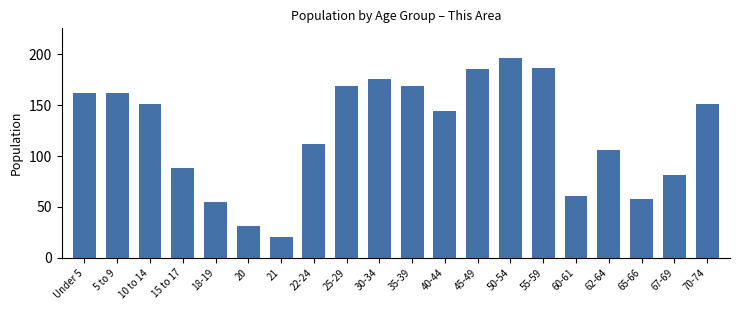

Reading right to left, transcribe all the data shown in this chart.

151	81	58	106	61	186	196	185	144	169	176	169	112	21	31	55	88	151	162	162